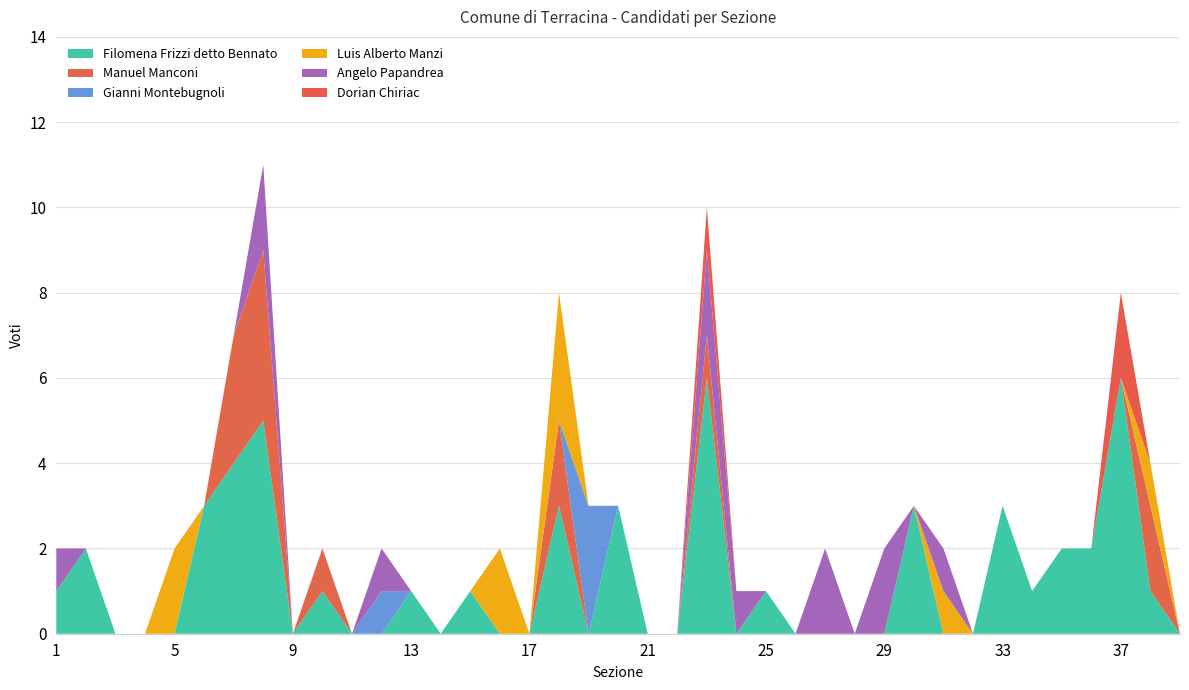

Reading left to right, extract all data points from this chart.

Filomena Frizzi detto Bennato: 1=1	2=2	3=0	4=0	5=0	6=3	7=4	8=5	9=0	10=1	11=0	12=0	13=1	14=0	15=1	16=0	17=0	18=3	19=0	20=3	21=0	22=0	23=6	24=0	25=1	26=0	27=0	28=0	29=0	30=3	31=0	32=0	33=3	34=1	35=2	36=2	37=6	38=1	39=0
Manuel Manconi: 1=0	2=0	3=0	4=0	5=0	6=0	7=3	8=4	9=0	10=1	11=0	12=0	13=0	14=0	15=0	16=0	17=0	18=2	19=0	20=0	21=0	22=0	23=1	24=0	25=0	26=0	27=0	28=0	29=0	30=0	31=0	32=0	33=0	34=0	35=0	36=0	37=0	38=2	39=0
Gianni Montebugnoli: 1=0	2=0	3=0	4=0	5=0	6=0	7=0	8=0	9=0	10=0	11=0	12=1	13=0	14=0	15=0	16=0	17=0	18=0	19=3	20=0	21=0	22=0	23=0	24=0	25=0	26=0	27=0	28=0	29=0	30=0	31=0	32=0	33=0	34=0	35=0	36=0	37=0	38=0	39=0
Luis Alberto Manzi: 1=0	2=0	3=0	4=0	5=2	6=0	7=0	8=0	9=0	10=0	11=0	12=0	13=0	14=0	15=0	16=2	17=0	18=3	19=0	20=0	21=0	22=0	23=0	24=0	25=0	26=0	27=0	28=0	29=0	30=0	31=1	32=0	33=0	34=0	35=0	36=0	37=0	38=1	39=0
Angelo Papandrea: 1=1	2=0	3=0	4=0	5=0	6=0	7=0	8=2	9=0	10=0	11=0	12=1	13=0	14=0	15=0	16=0	17=0	18=0	19=0	20=0	21=0	22=0	23=2	24=1	25=0	26=0	27=2	28=0	29=2	30=0	31=1	32=0	33=0	34=0	35=0	36=0	37=0	38=0	39=0
Dorian Chiriac: 1=0	2=0	3=0	4=0	5=0	6=0	7=0	8=0	9=0	10=0	11=0	12=0	13=0	14=0	15=0	16=0	17=0	18=0	19=0	20=0	21=0	22=0	23=1	24=0	25=0	26=0	27=0	28=0	29=0	30=0	31=0	32=0	33=0	34=0	35=0	36=0	37=2	38=0	39=0